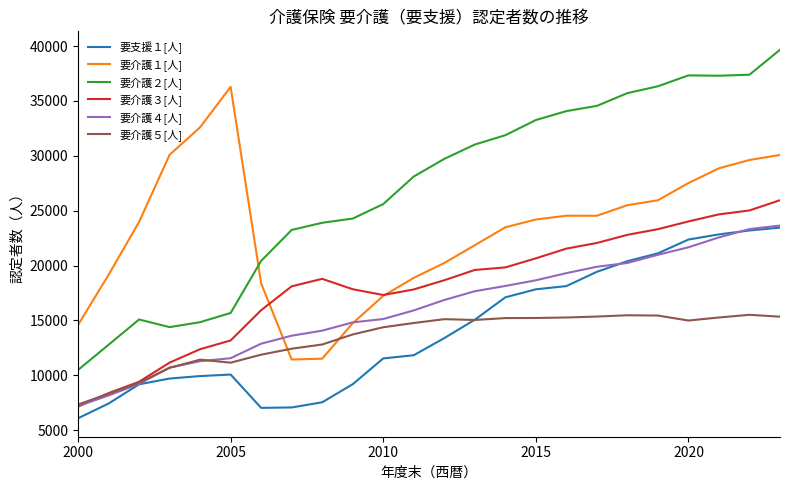

True or false: 要介護３[人] and 要介護２[人] cross at least once.

False